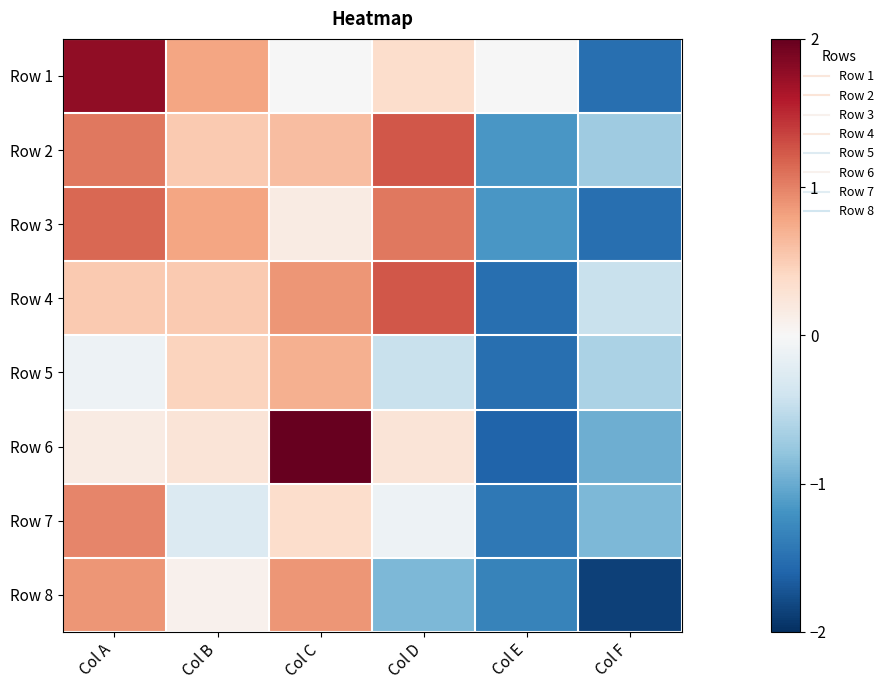

What is the greatest value displayed?

2.4